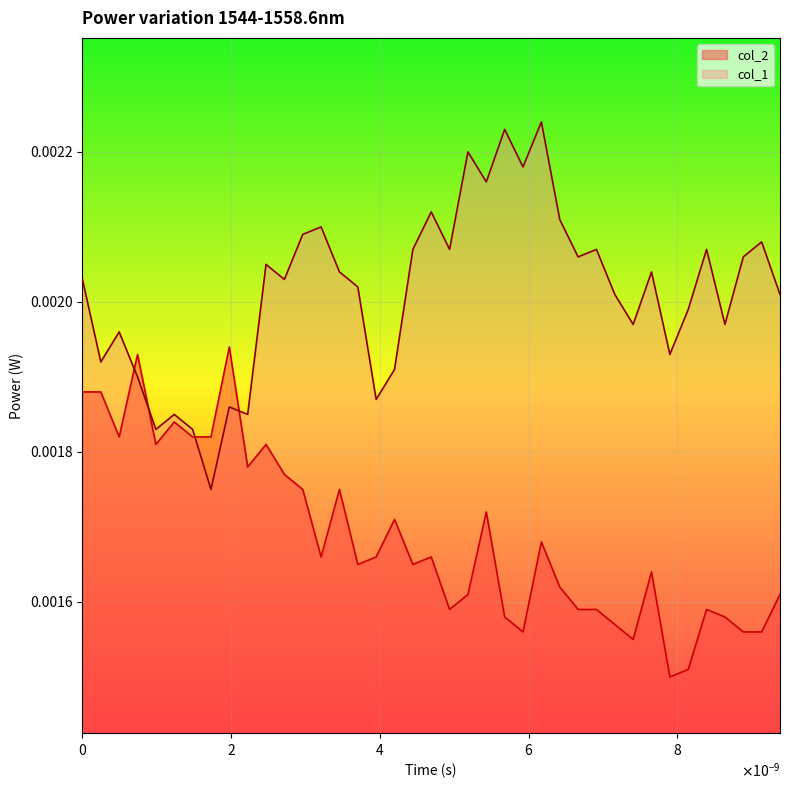

Rank the series by their average value, from highest to lowest.

col_1, col_2